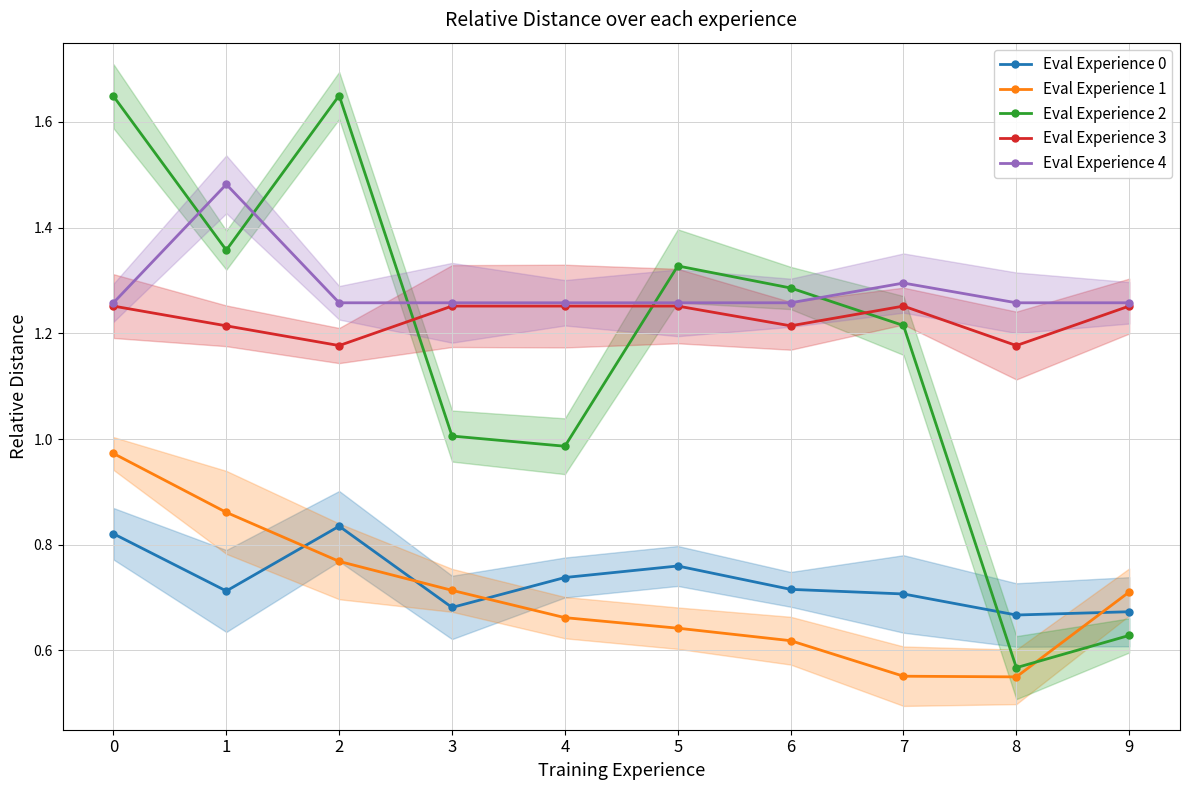

The Eval Experience 1 series shows 1.2 at 9. True or false?

False